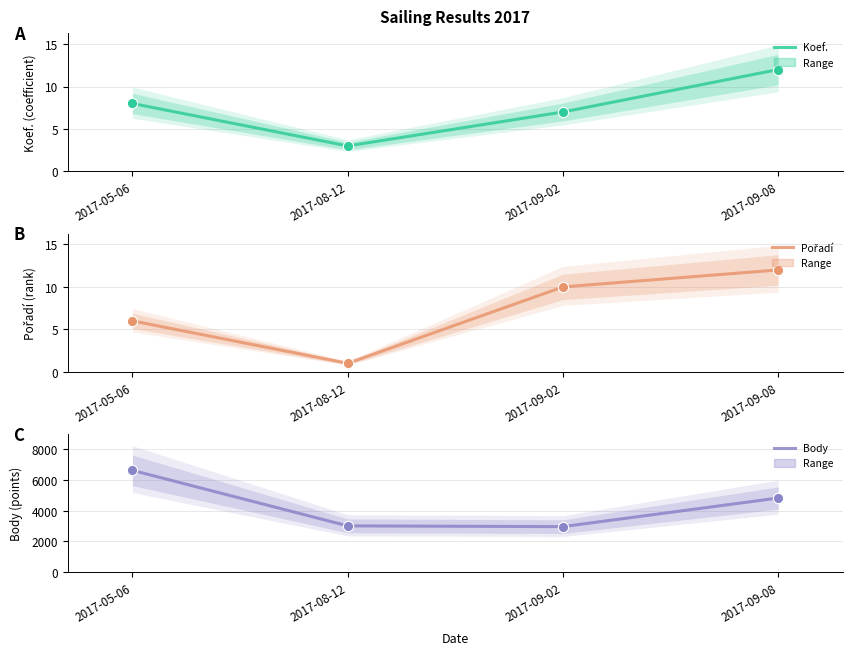

Is the value of Body at 2017-08-12 greater than the value of Pořadí at 2017-09-08?

Yes